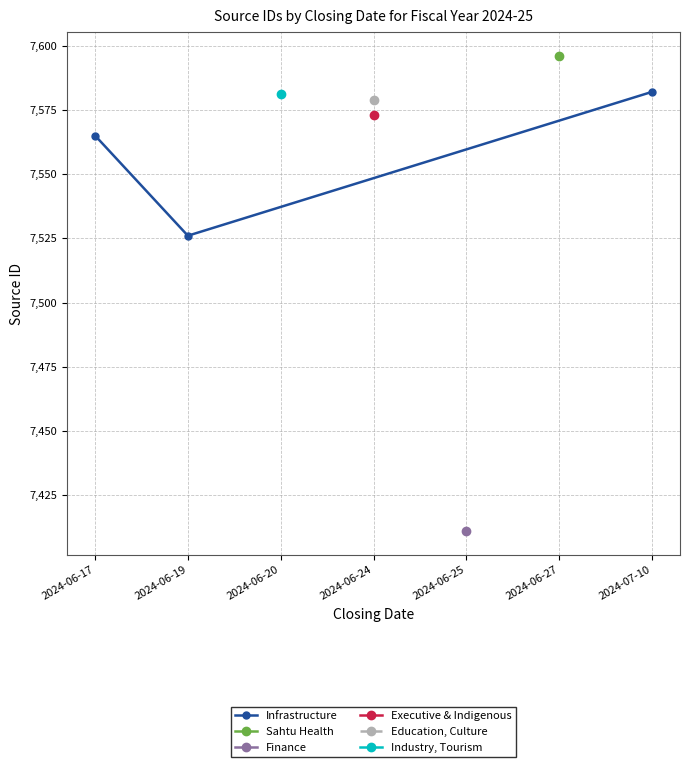

Is it true that Infrastructure equals 7582 at 2024-07-10?

True